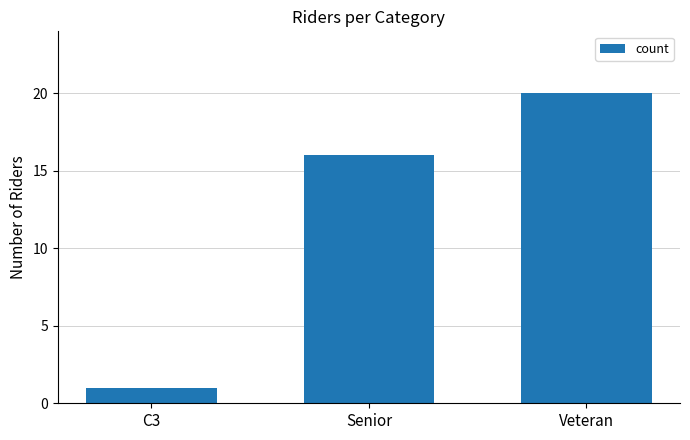

What is the difference between the maximum and minimum values?

19